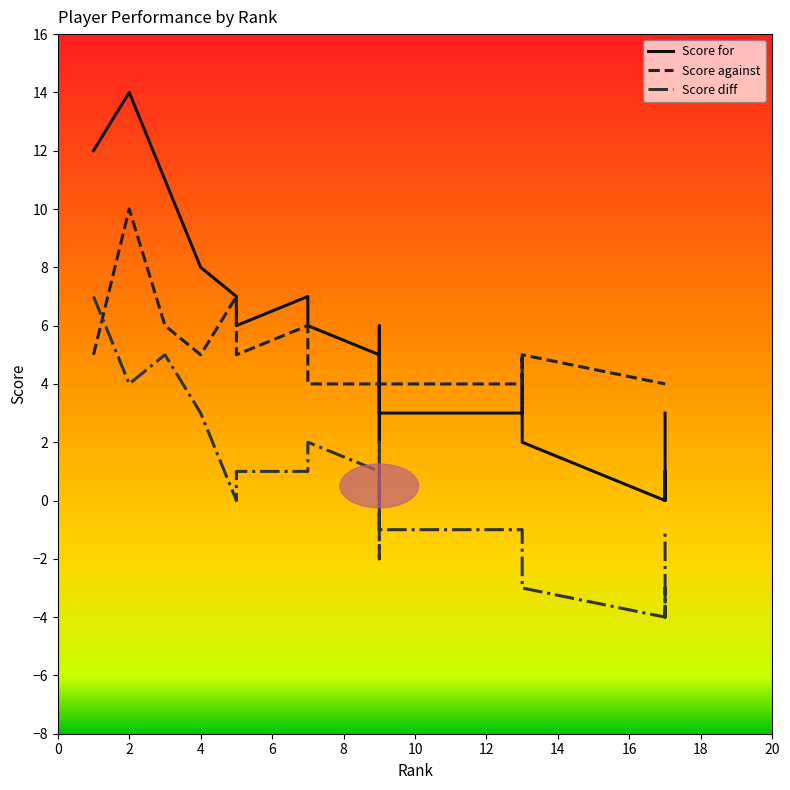

After their last crossing, which series has the higher values: Score diff or Score against?

Score against